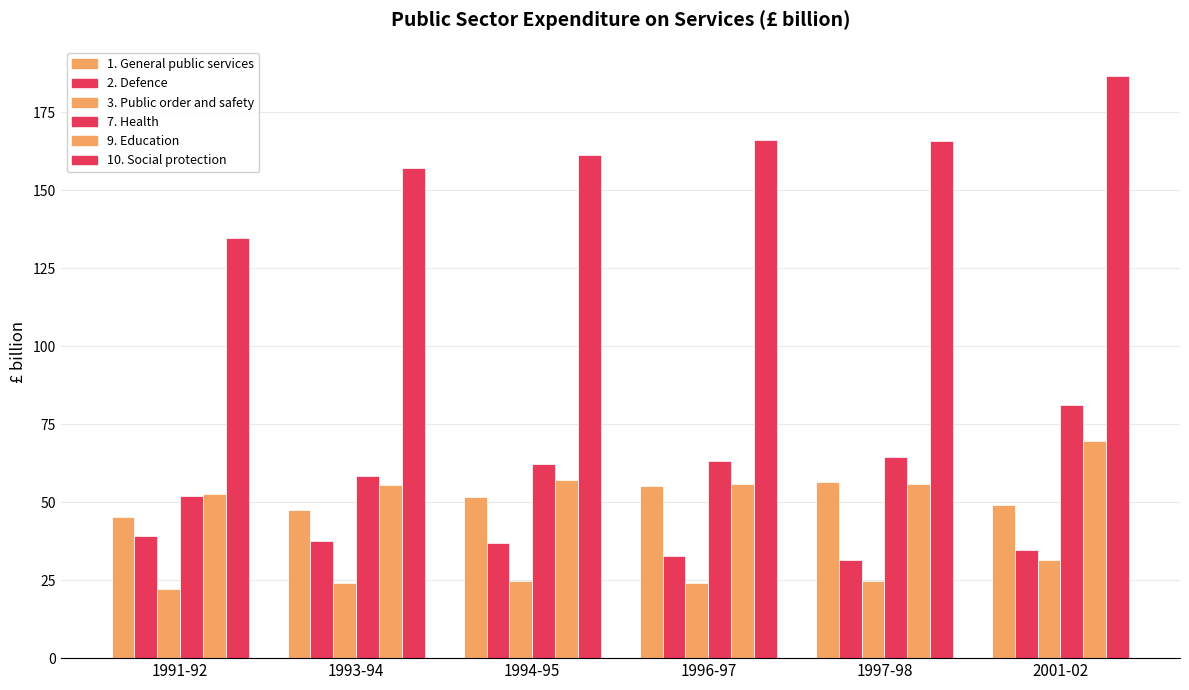

Where does the 1. General public services series first go above 51?

1994-95